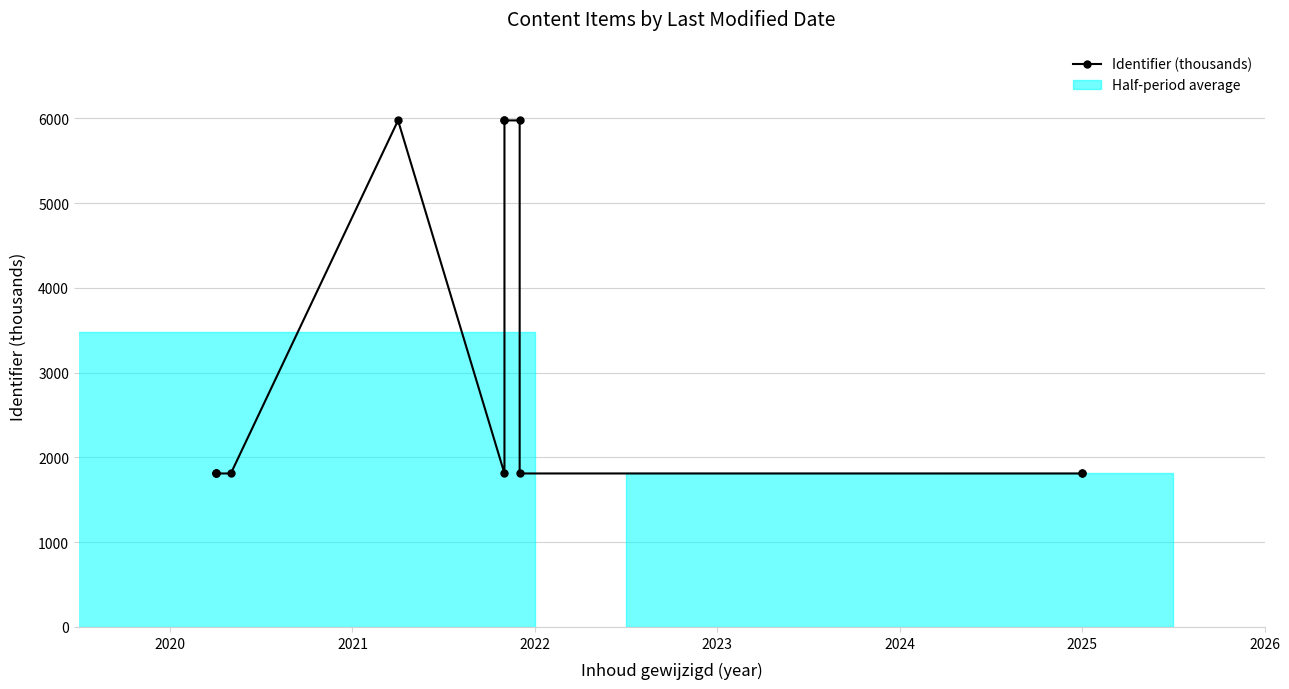

What is the minimum value shown in the chart?

1810.2